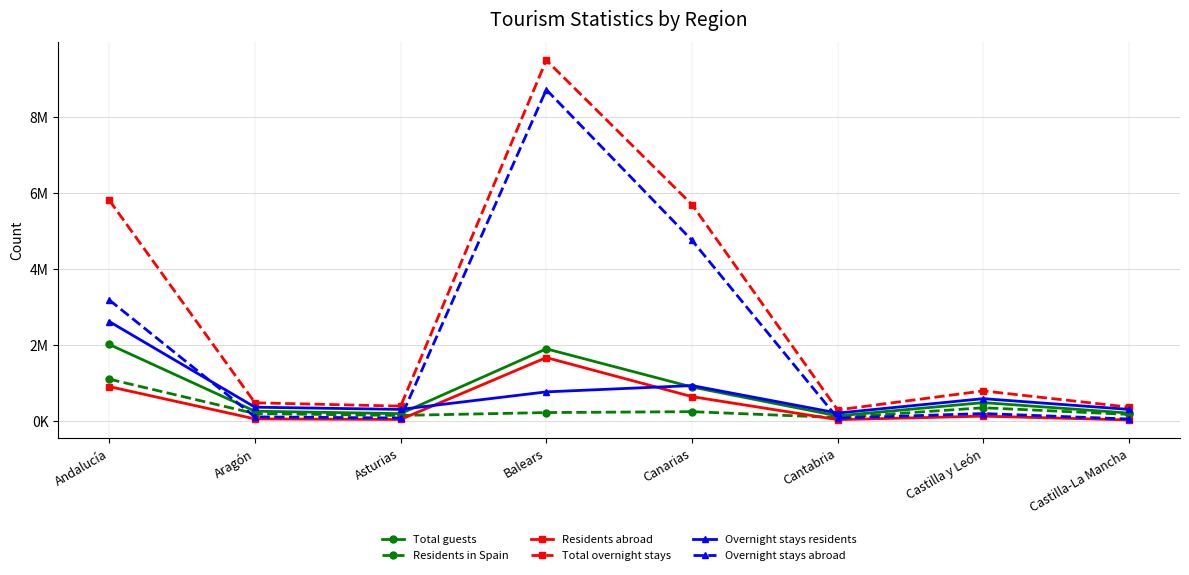

The Overnight stays abroad series shows 2314718 at Canarias. True or false?

False